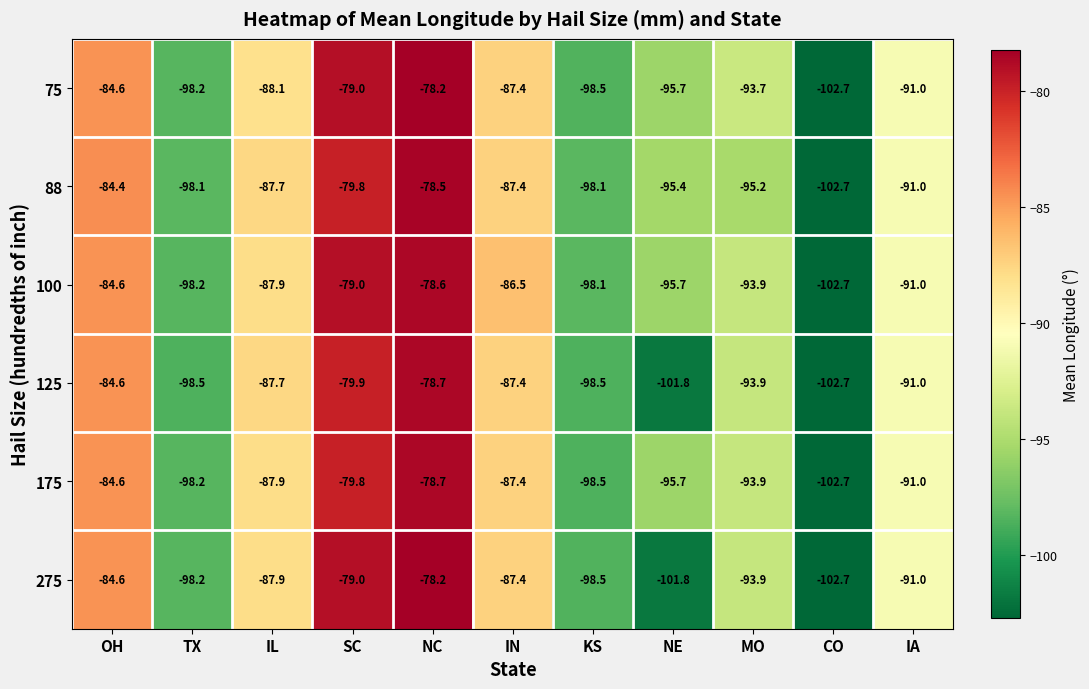

Between OH and CO, which series saw the biggest shift?

88